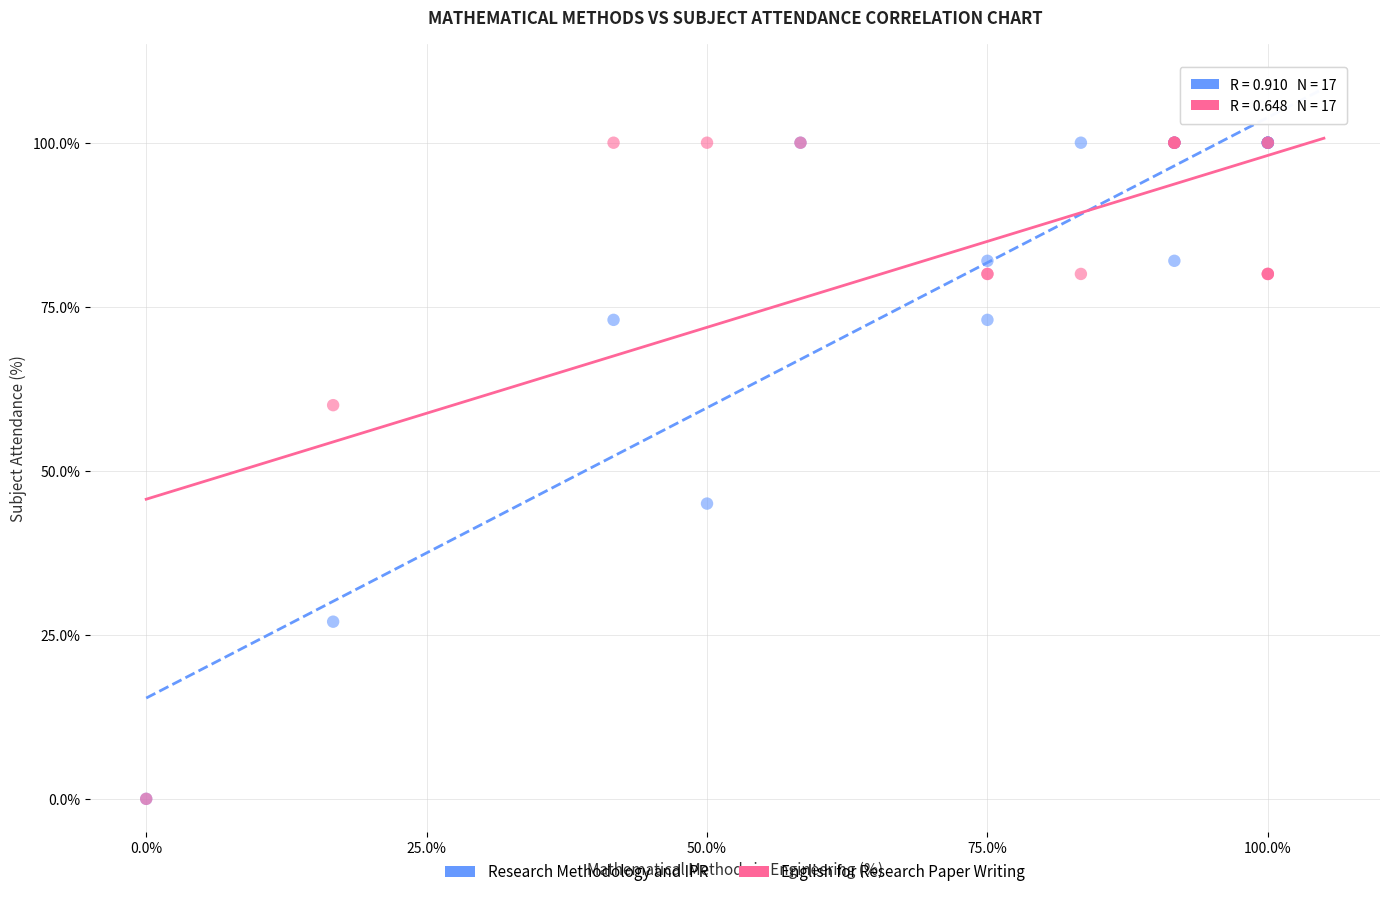

What are all the series names shown in the legend?

Research Methodology and IPR, English for Research Paper Writing